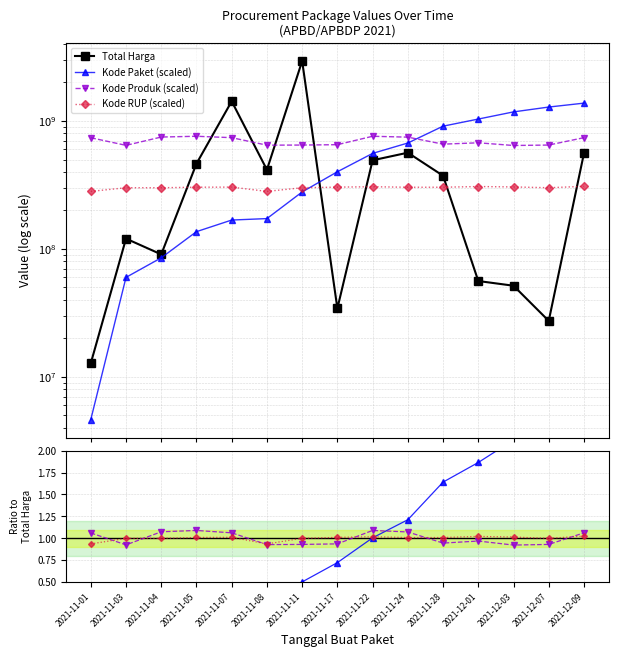

At how many categories does at least one series exceed 1718160650?

1